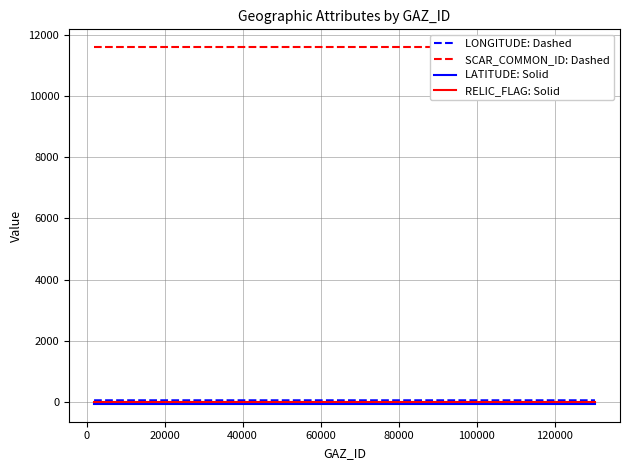

What are all the series names shown in the legend?

LONGITUDE: Dashed, SCAR_COMMON_ID: Dashed, LATITUDE: Solid, RELIC_FLAG: Solid